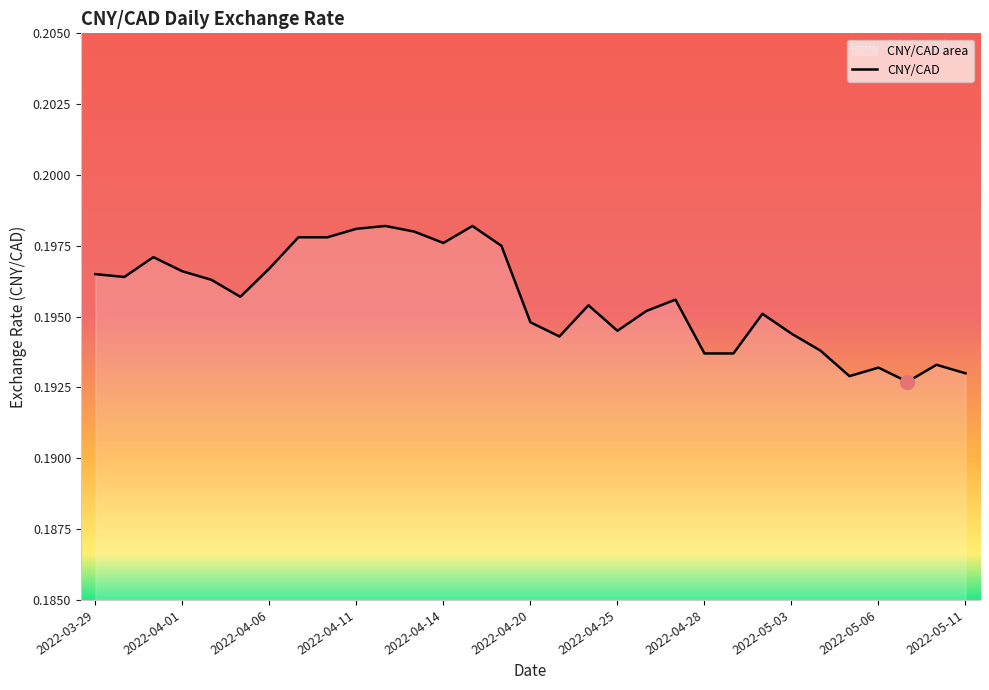

The value at 2022-05-09 is 0.1. True or false?

False